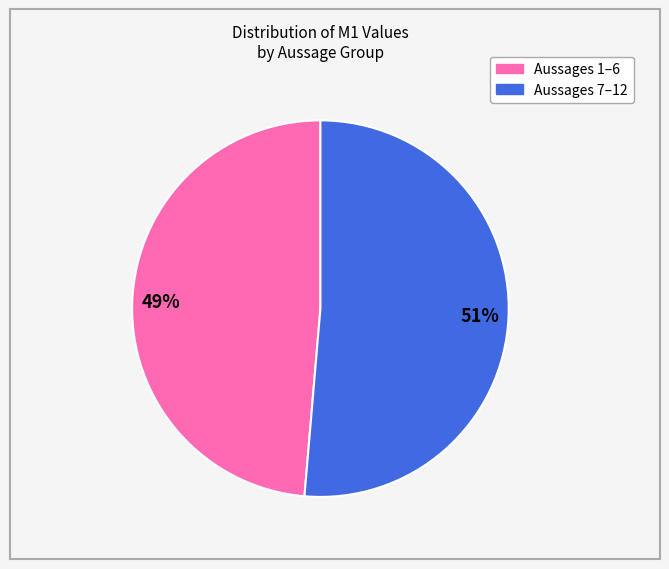

Is there a majority slice in this chart?

Yes